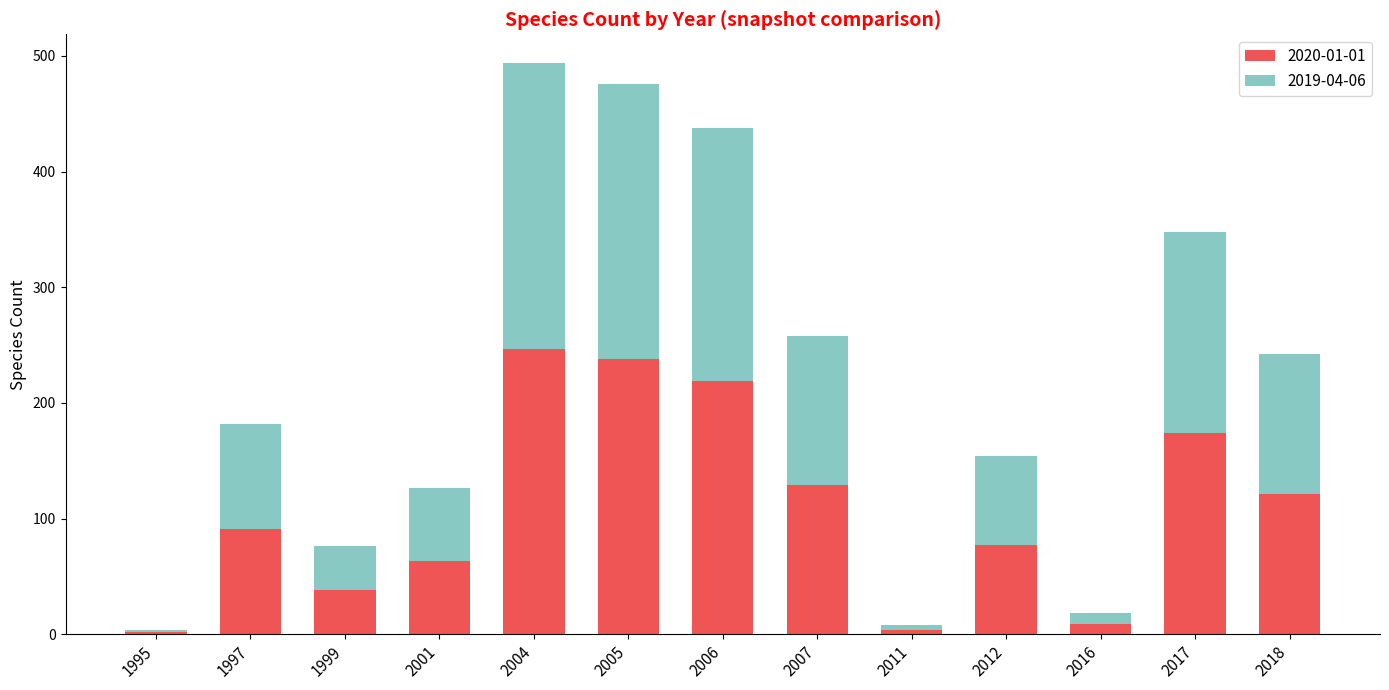

Count the number of categories in the chart.

13